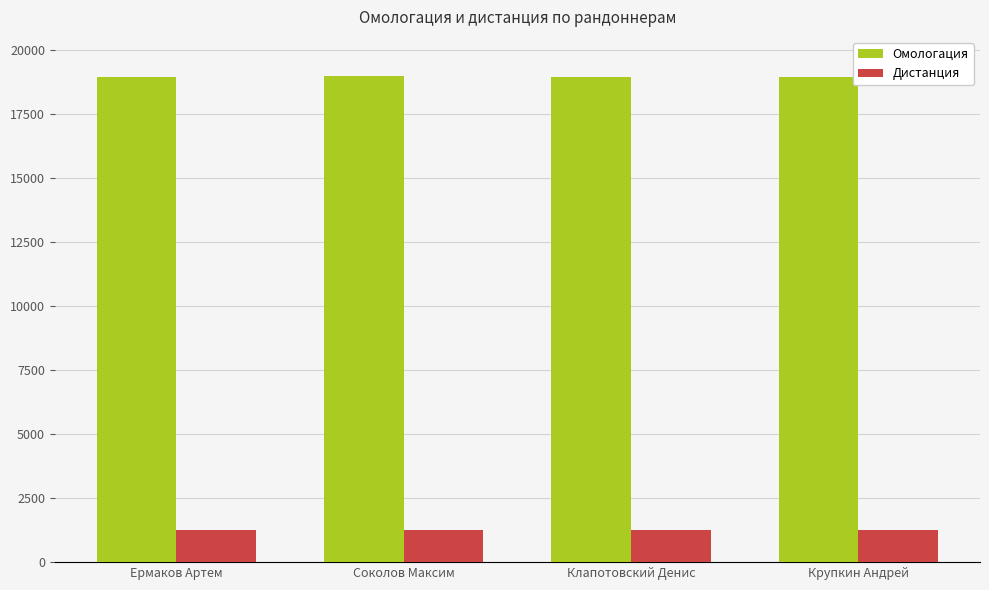

The Дистанция series shows 416 at Крупкин Андрей. True or false?

False